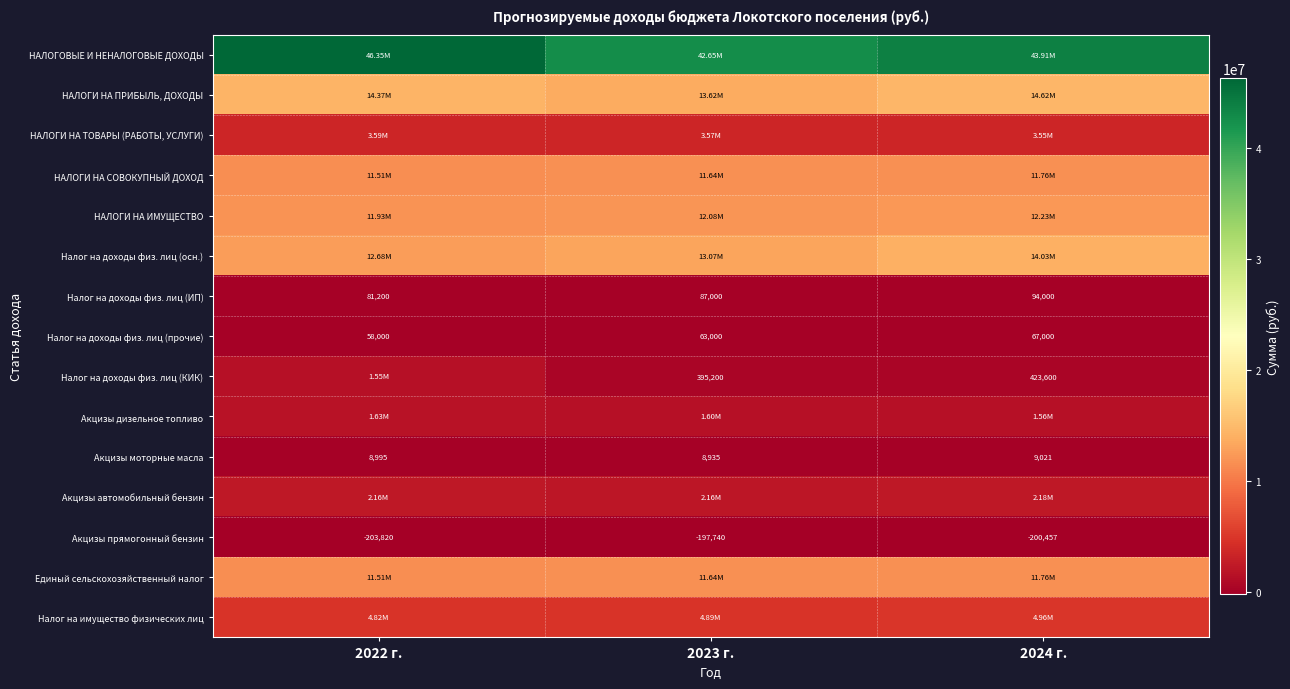

List the series in order of their peak value, highest first.

НАЛОГОВЫЕ И НЕНАЛОГОВЫЕ ДОХОДЫ, НАЛОГИ НА ПРИБЫЛЬ, ДОХОДЫ, Налог на доходы физ. лиц (осн.), НАЛОГИ НА ИМУЩЕСТВО, НАЛОГИ НА СОВОКУПНЫЙ ДОХОД, Единый сельскохозяйственный налог, Налог на имущество физических лиц, НАЛОГИ НА ТОВАРЫ (РАБОТЫ, УСЛУГИ), Акцизы автомобильный бензин, Акцизы дизельное топливо, Налог на доходы физ. лиц (КИК), Налог на доходы физ. лиц (ИП), Налог на доходы физ. лиц (прочие), Акцизы моторные масла, Акцизы прямогонный бензин